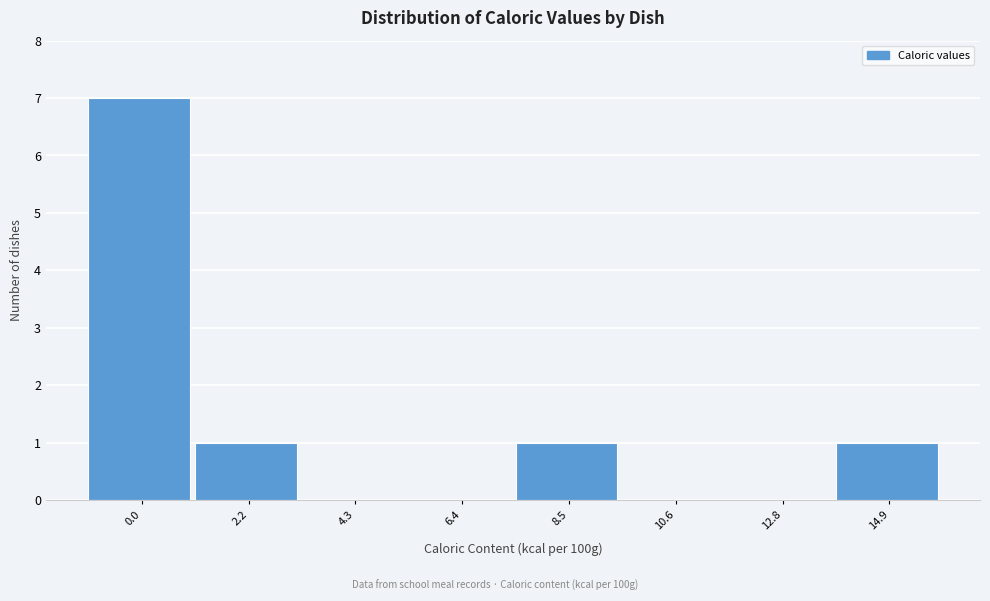

Reading left to right, extract all data points from this chart.

0.0=7	2.2=1	4.3=0	6.4=0	8.5=1	10.6=0	12.8=0	14.9=1